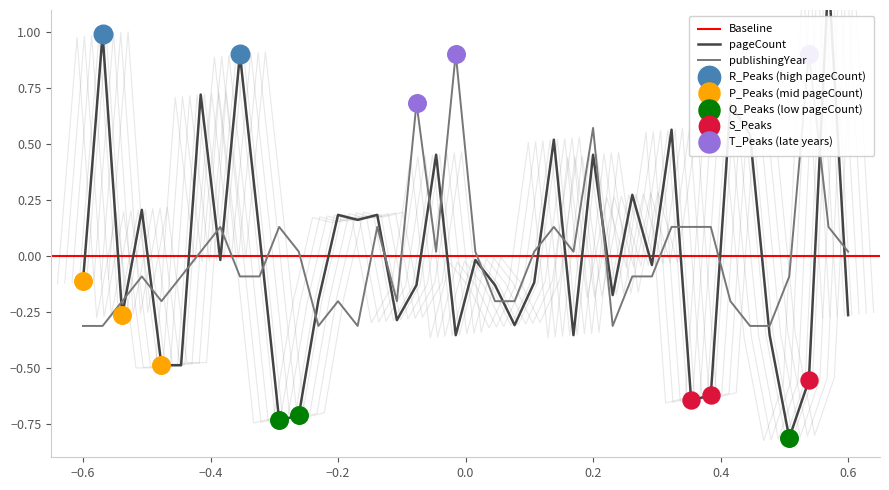

What are all the series names shown in the legend?

pageCount, publishingYear